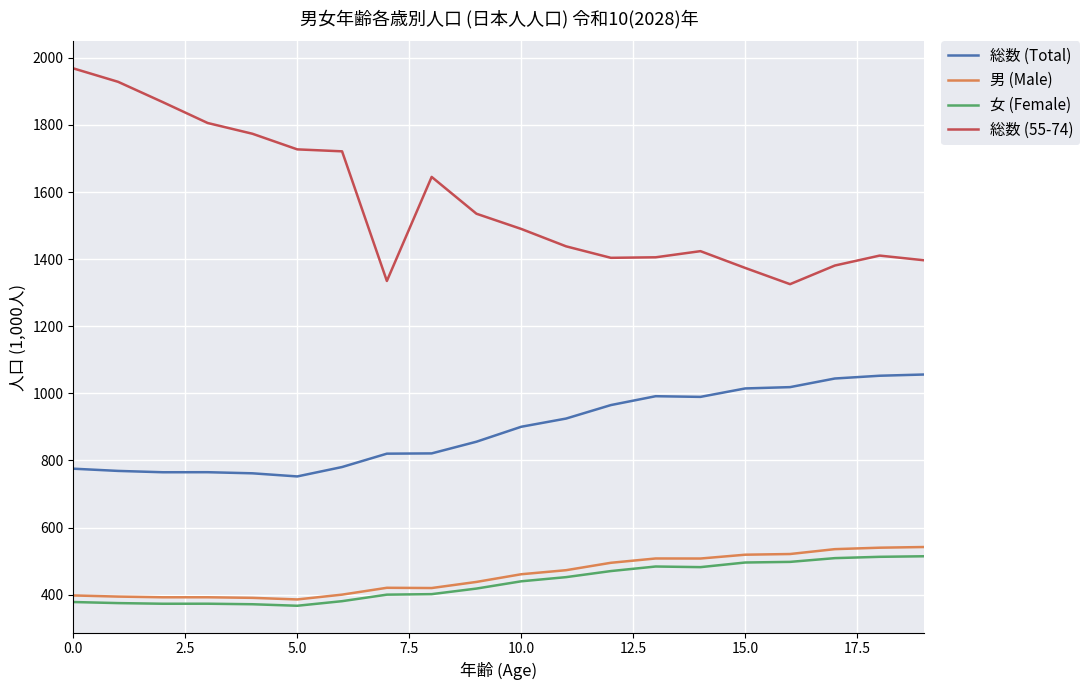

True or false: 総数 (Total) and 女 (Female) intersect in this chart.

False